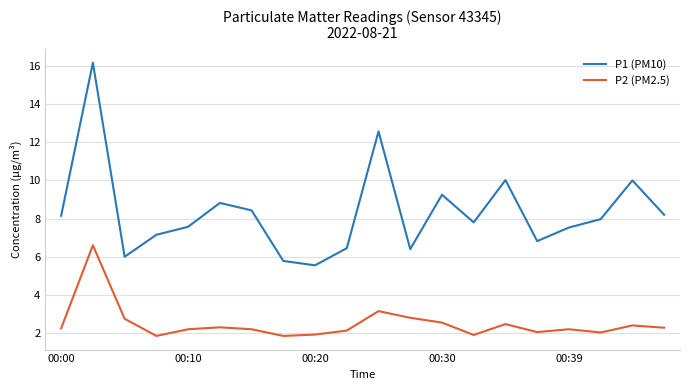

True or false: P1 (PM10) and P2 (PM2.5) cross at least once.

False